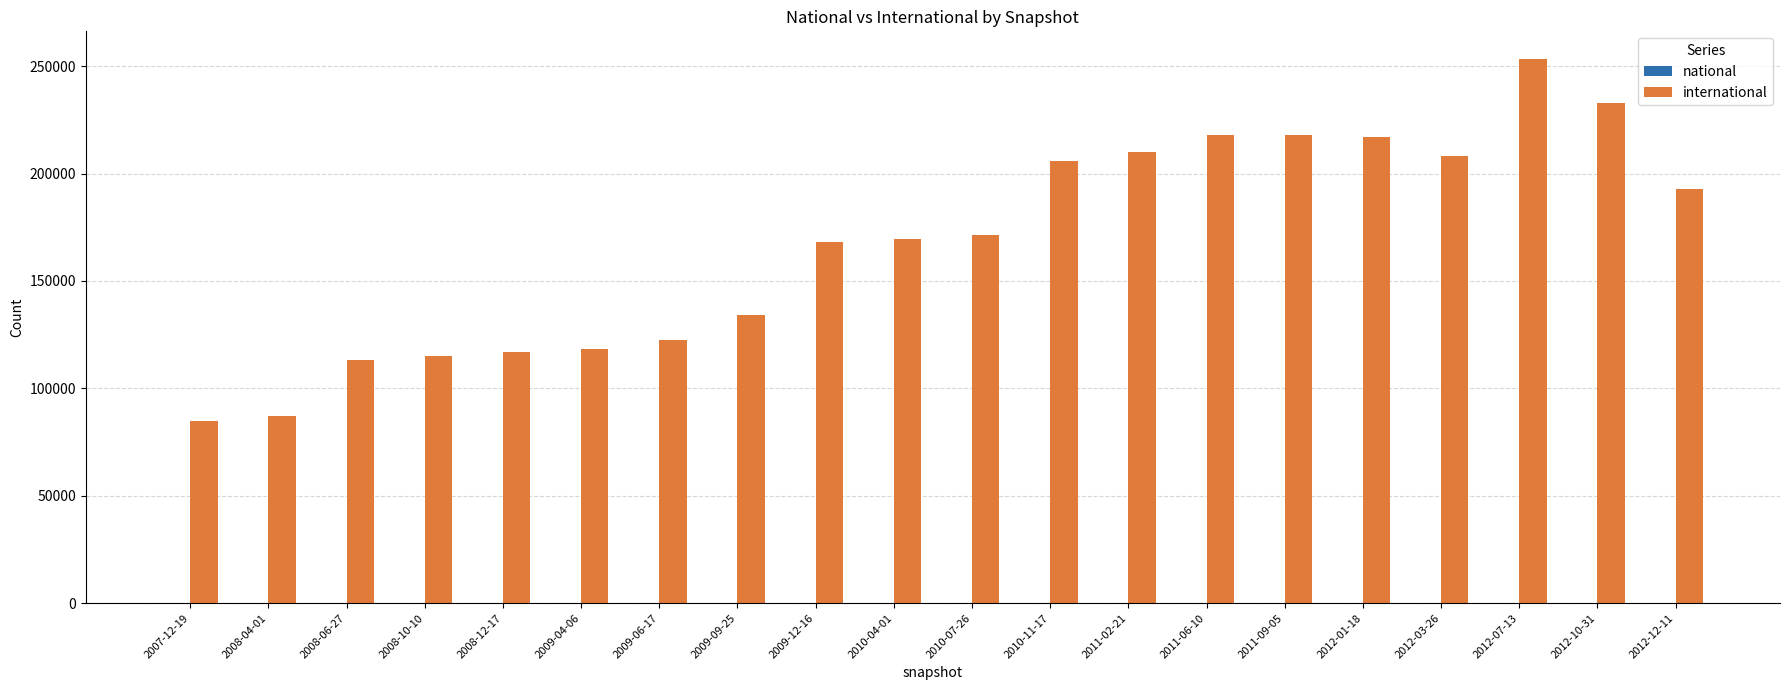

How many bars are there in total?

20